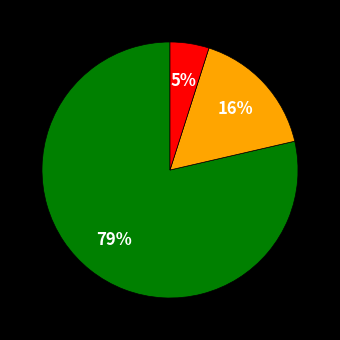

Does any single category account for the majority?

Yes